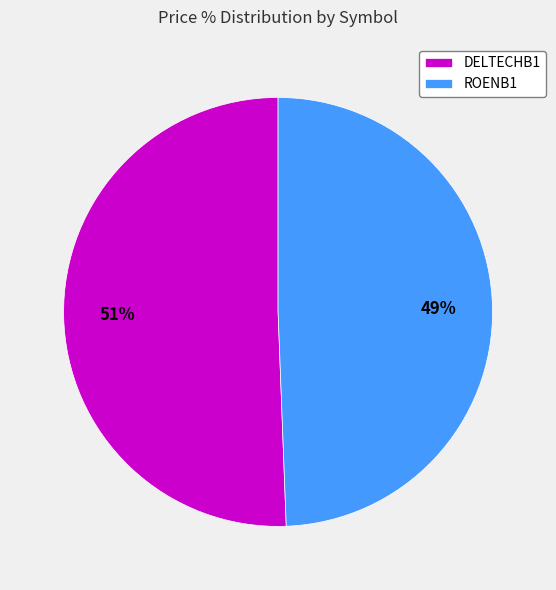

Which slice is the smallest?

ROENB1